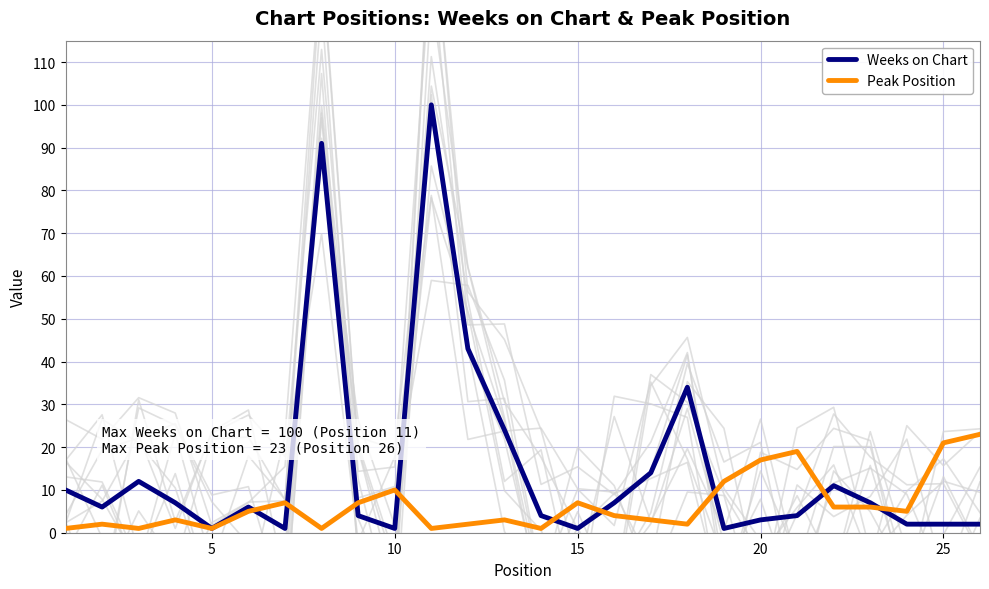

Rank the series at 5 from lowest to highest value.

Weeks on Chart, Peak Position